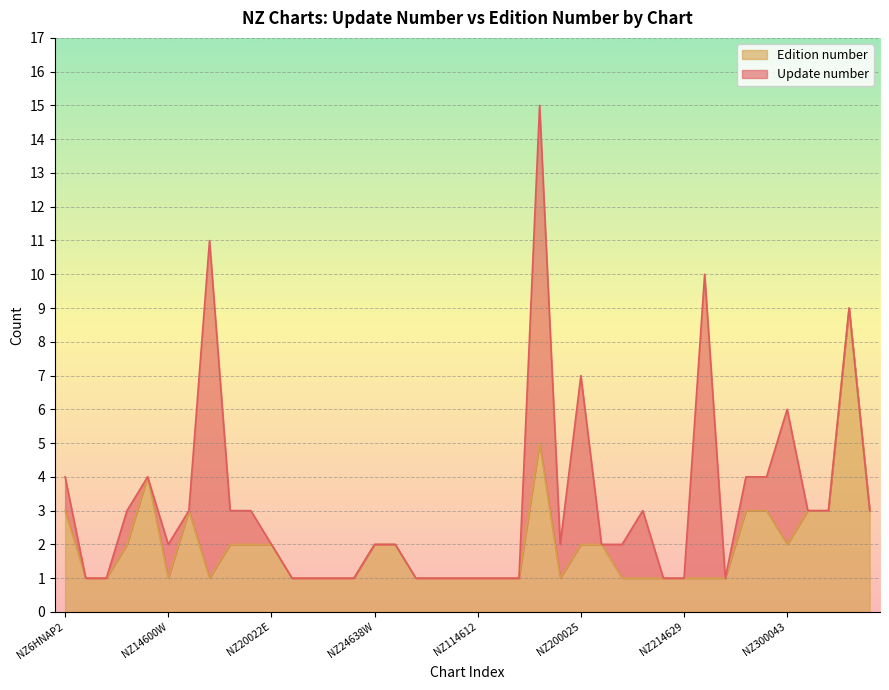

The value at NZ300051 is 9. True or false?

True